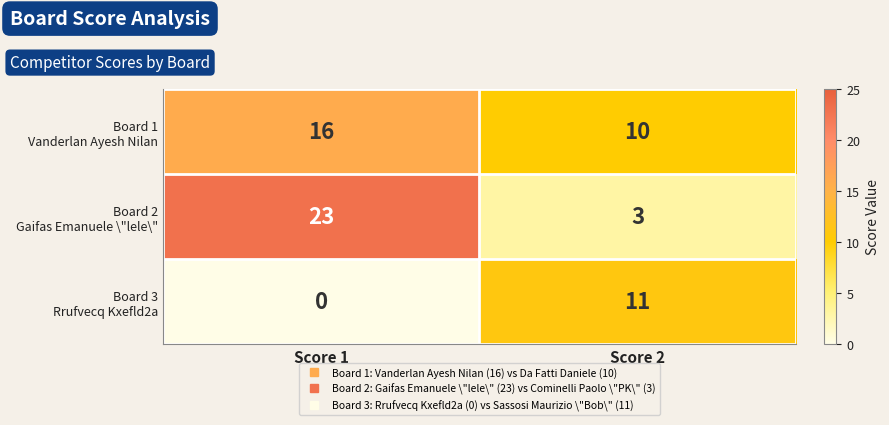

How many distinct data groups are displayed?

3